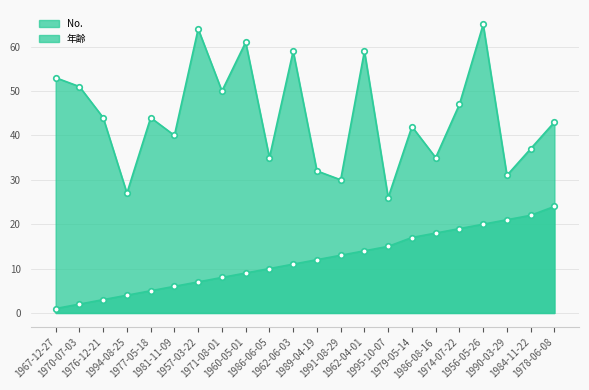

What is the maximum value shown in the chart?

65